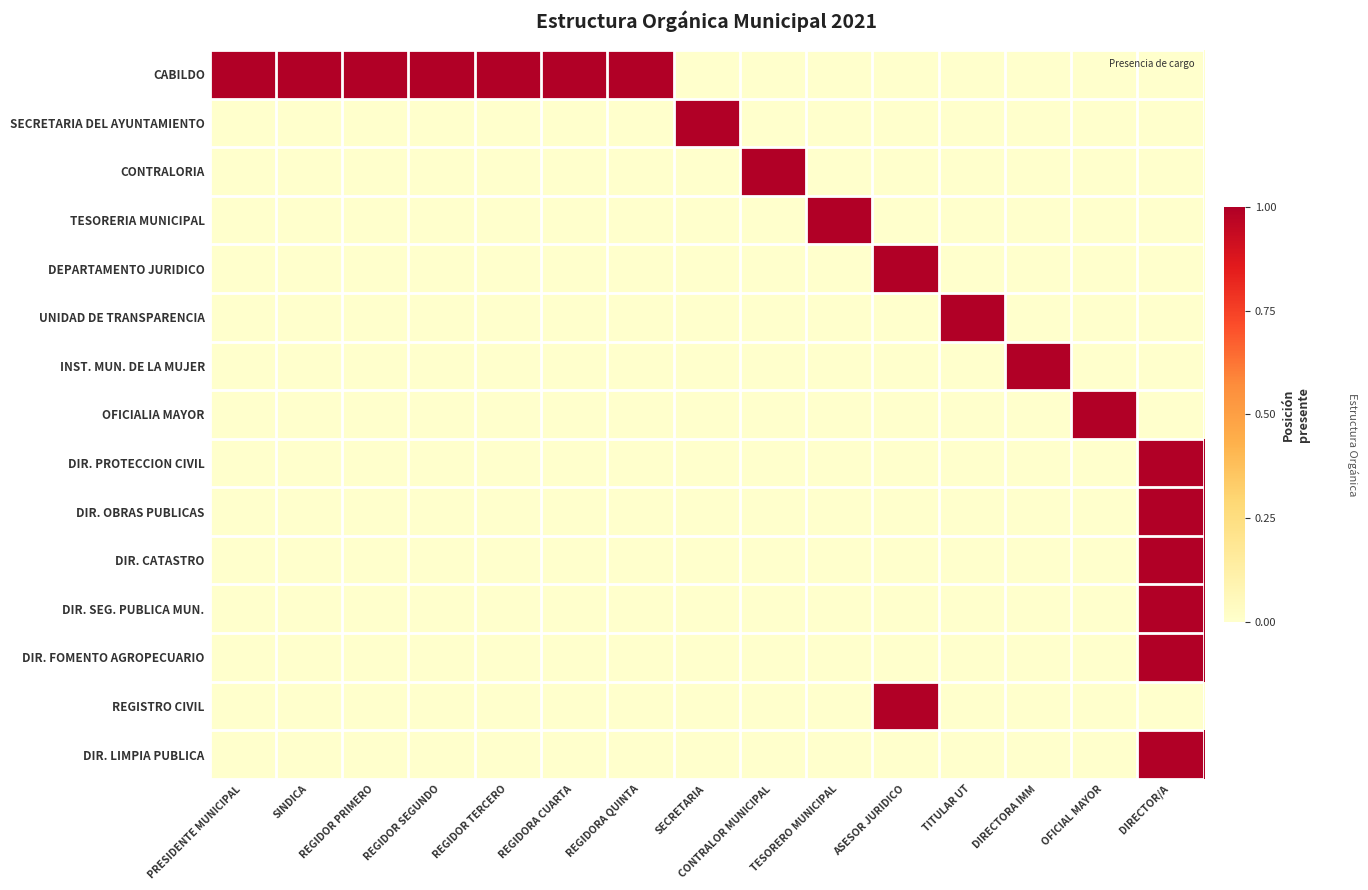

Count the number of categories in the chart.

15